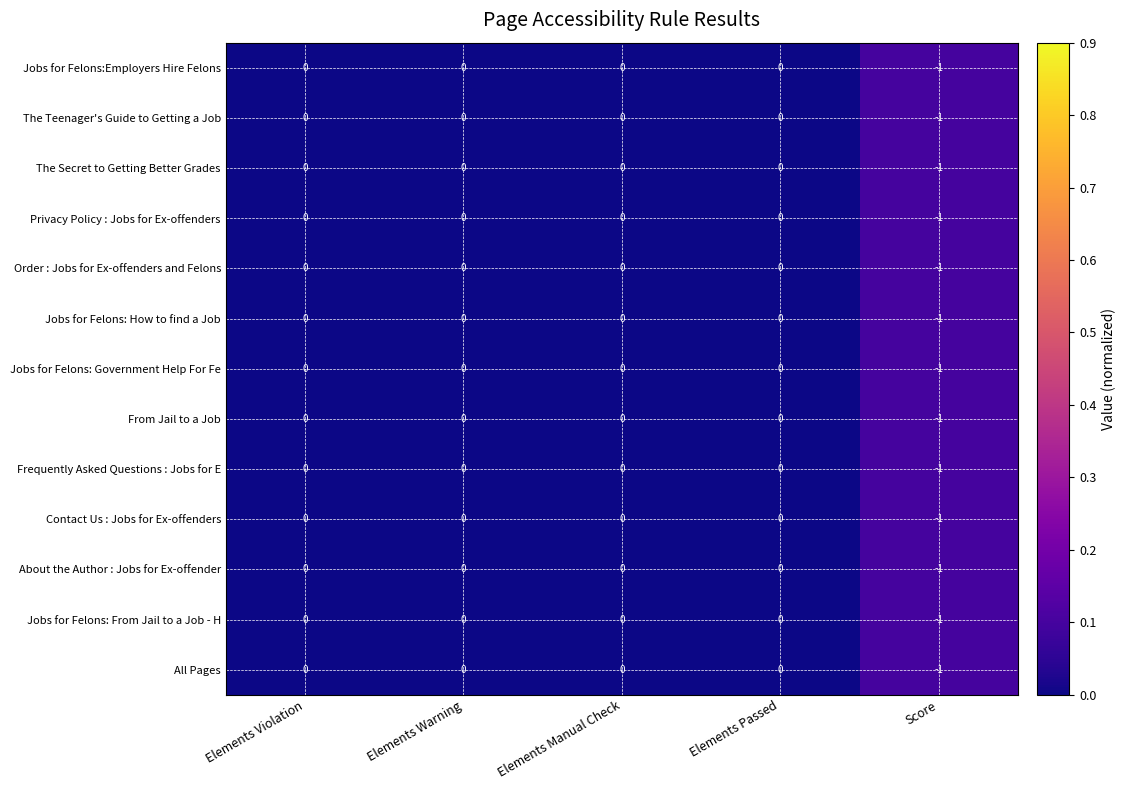

How many The Teenager's Guide to Getting a Job values are between 0 and 1?

4